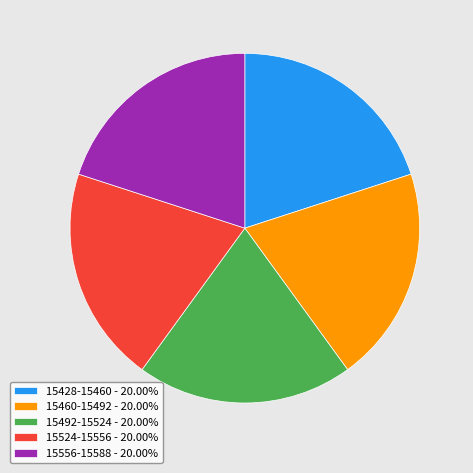

Is the sum of 15492-15524 - 20.00% and 15428-15460 - 20.00% greater than half?

No